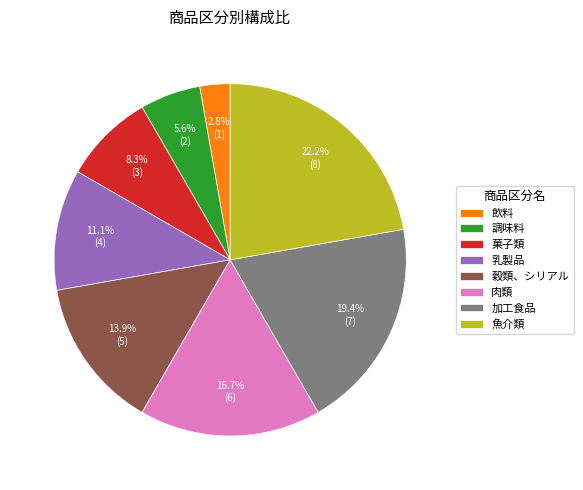

To the nearest percent, what percentage of the pie is 菓子類?

8%